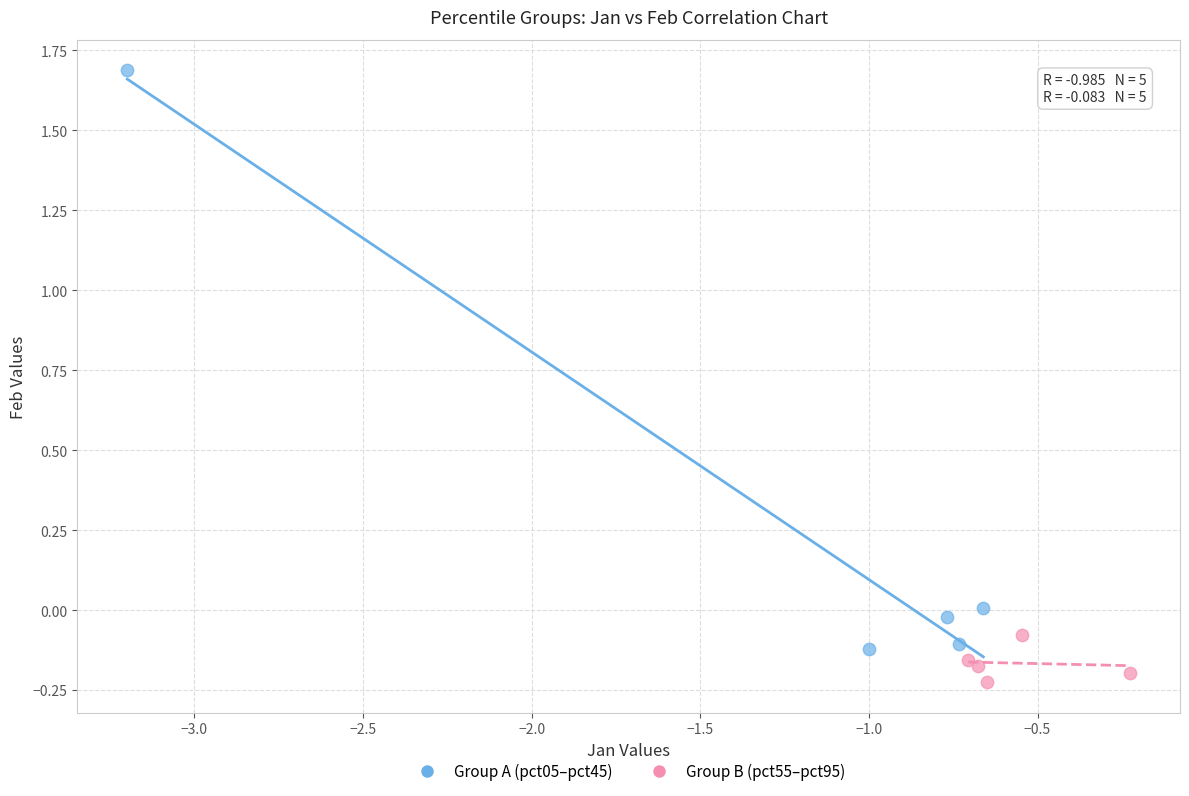

Which series reaches the minimum Y coordinate?

Group B (pct55–pct95)